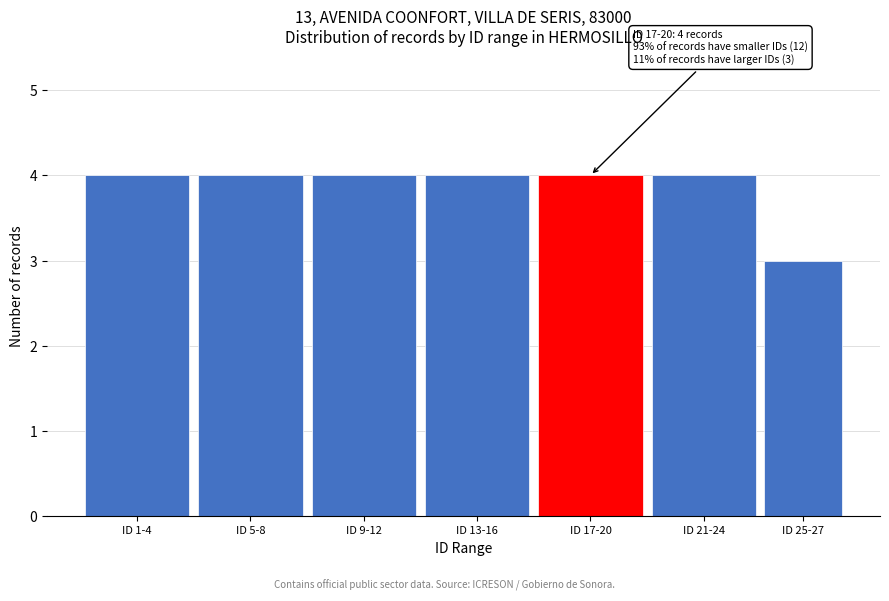

Reading left to right, list all the values displayed in this chart.

4	4	4	4	4	4	3